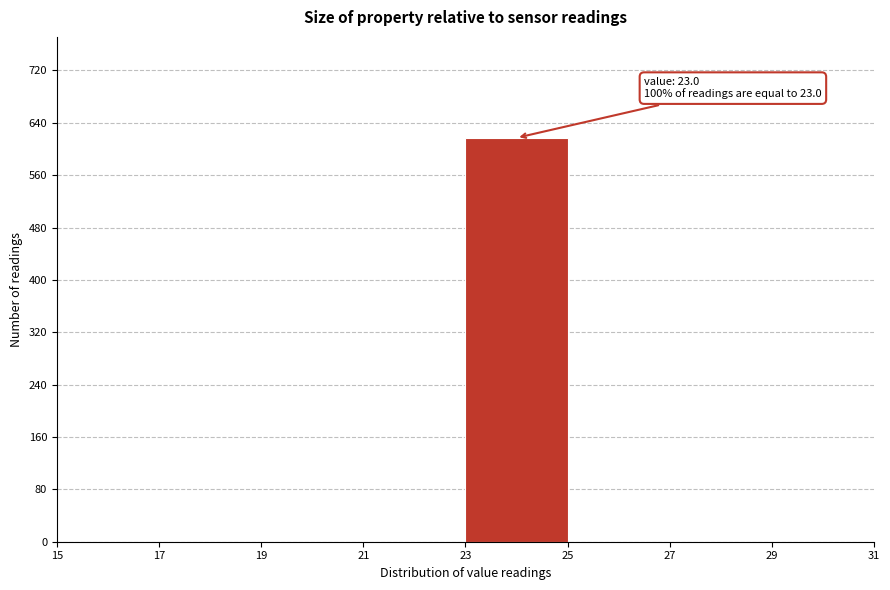

Which range on the x-axis has the tallest bar?

23 to 25